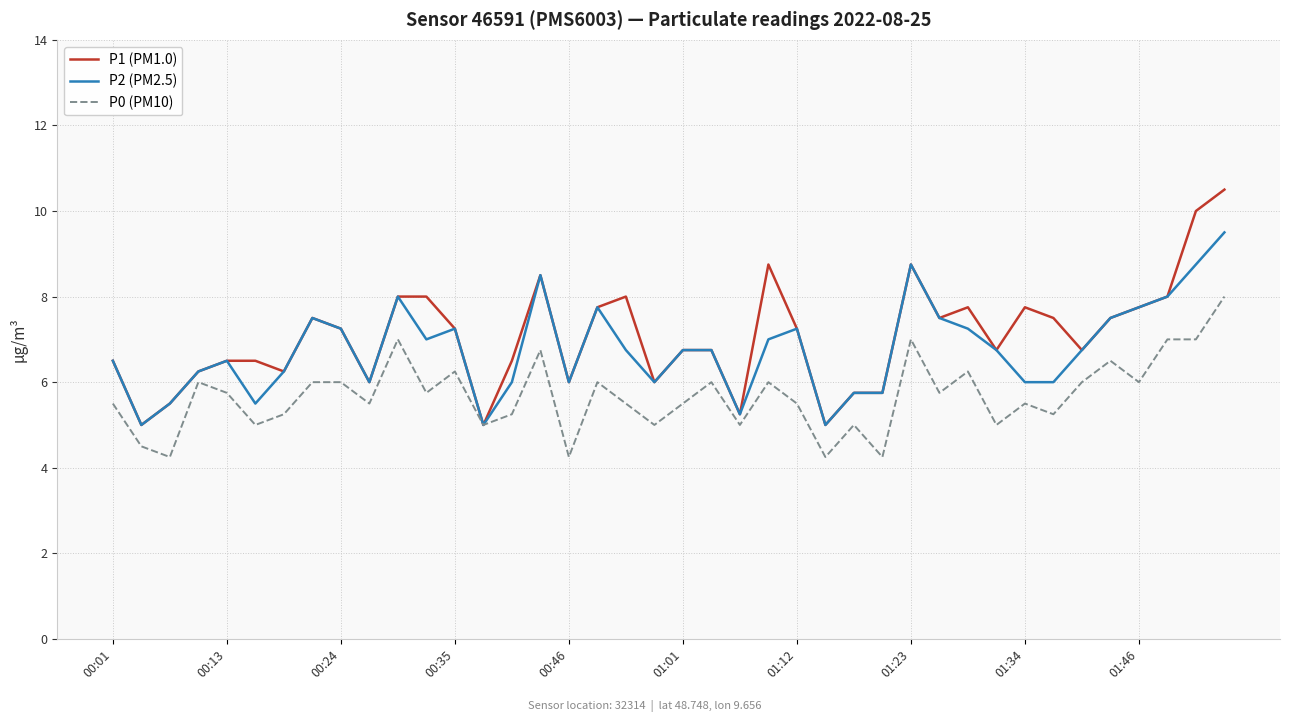

Which series has the largest range (max minus min)?

P1 (PM1.0)